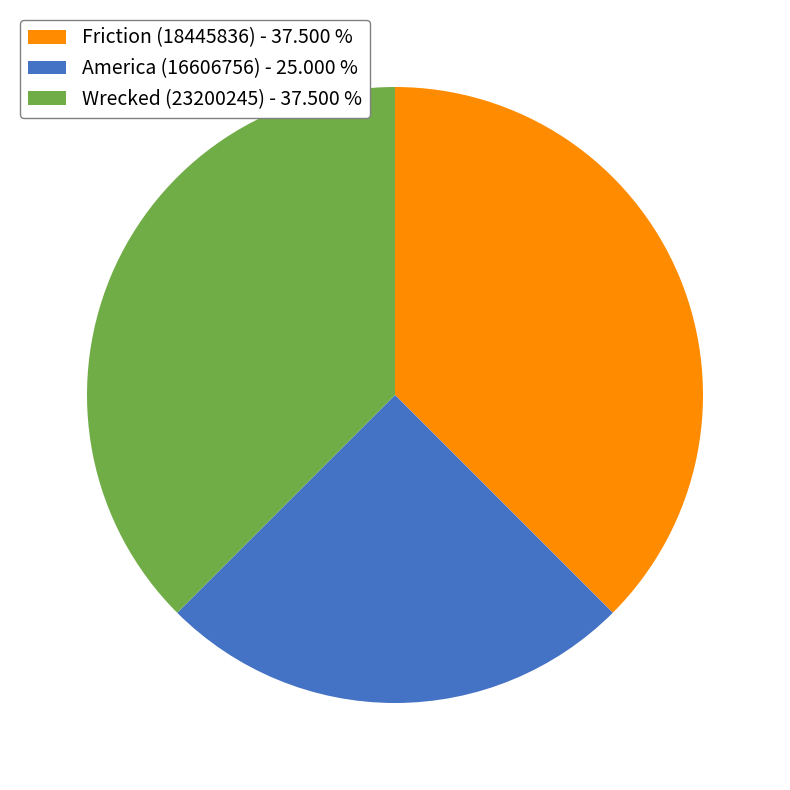

Does Wrecked (23200245) - 37.500 % represent more than half of the total?

No